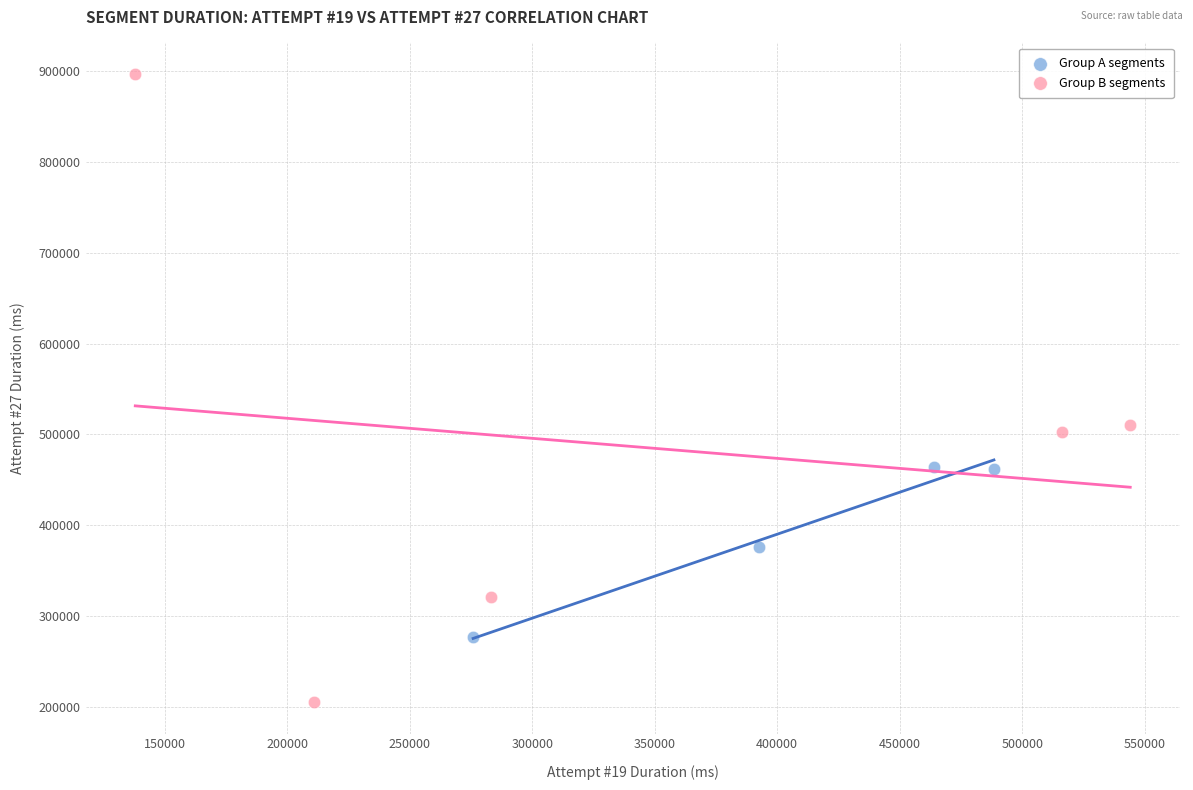

Which series contains the lowest Y value?

Group B segments